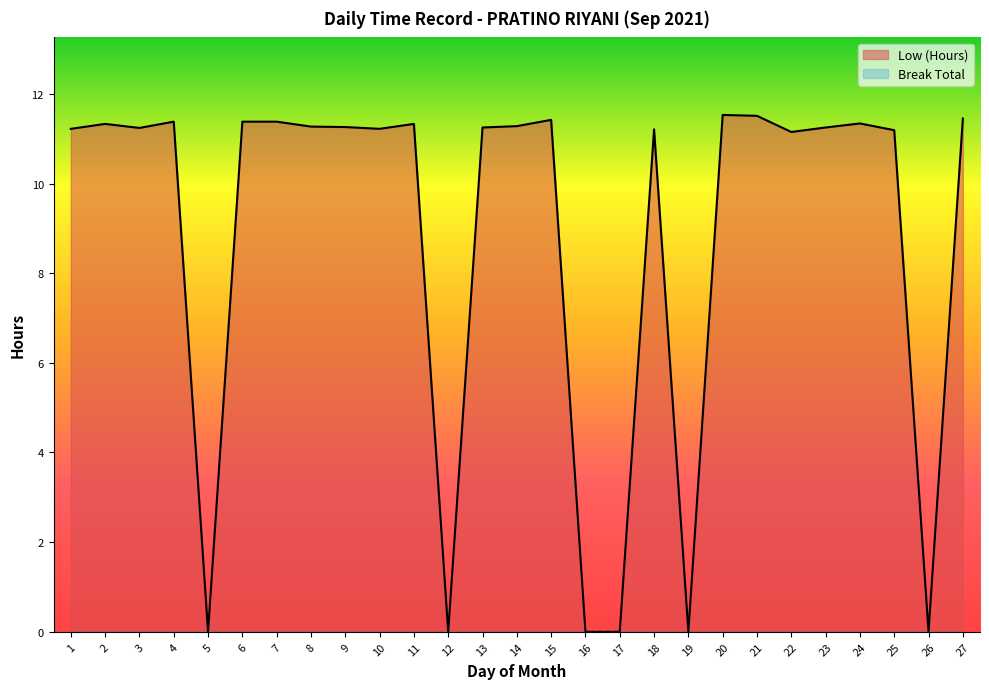

Where is the data nearest to the value 5?

5